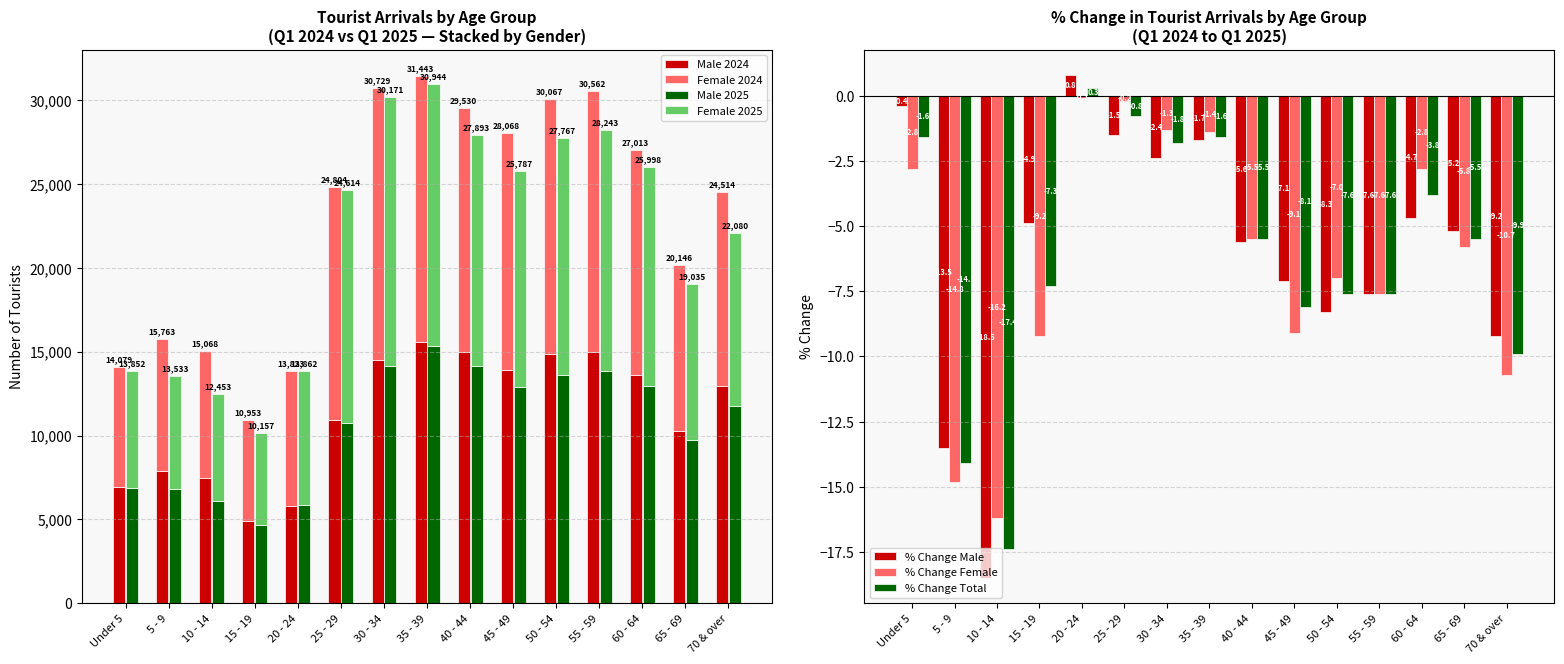

The Female 2025 series shows 24897 at 50 - 54. True or false?

False